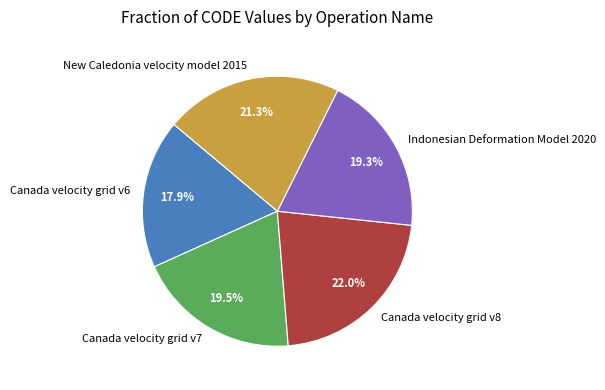

How many segments does this pie chart have?

5